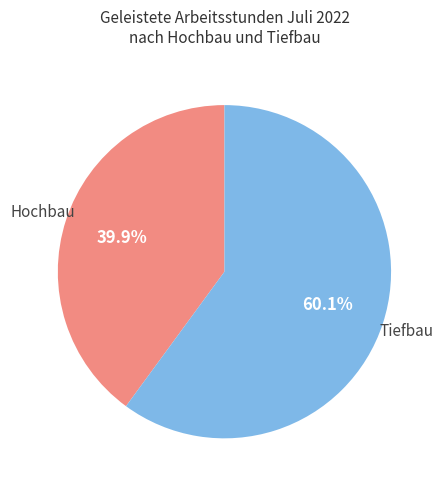

How many segments does this pie chart have?

2